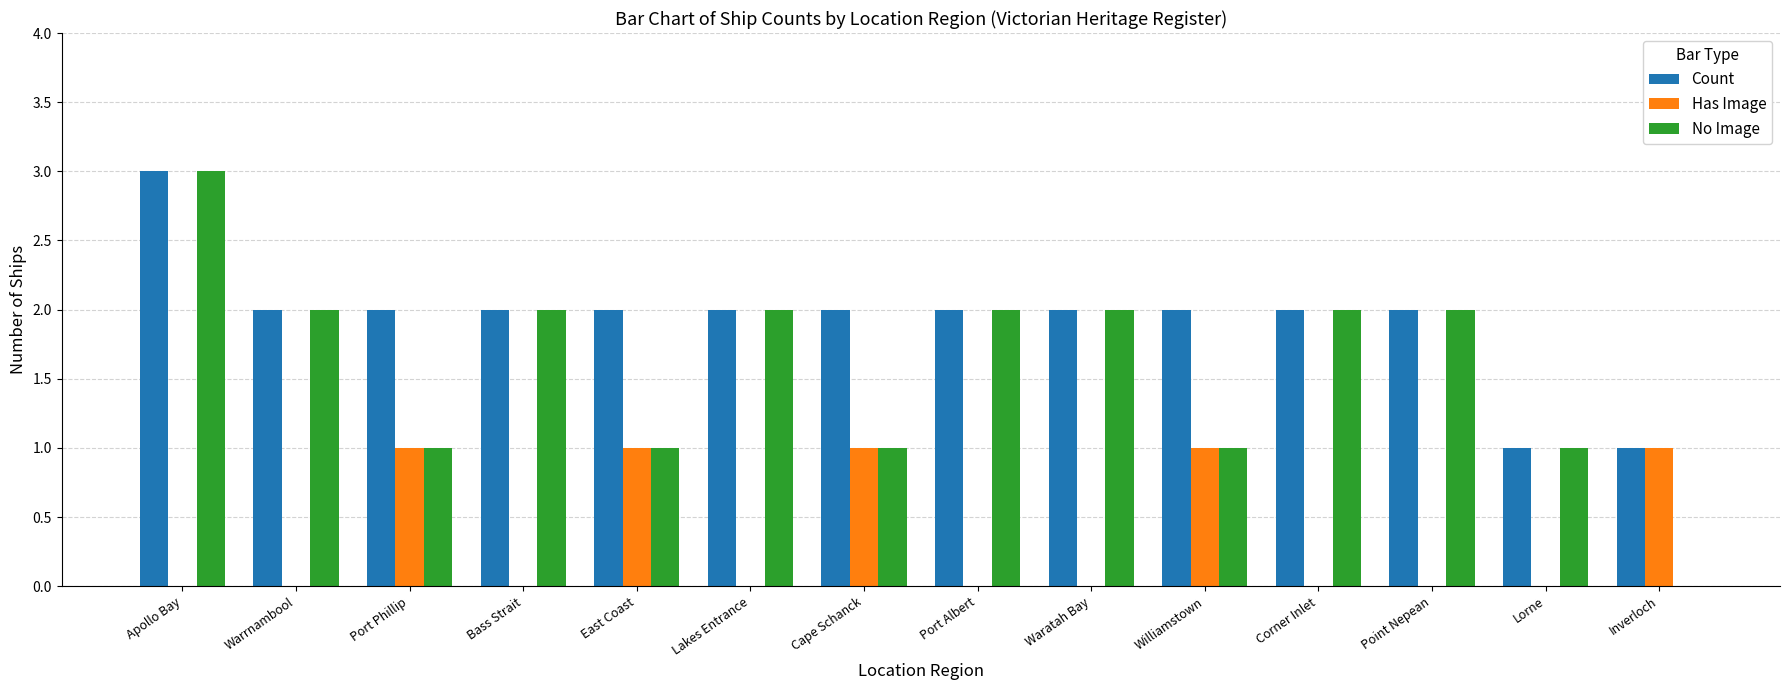

Between Bass Strait and Inverloch, which series saw the biggest shift?

No Image